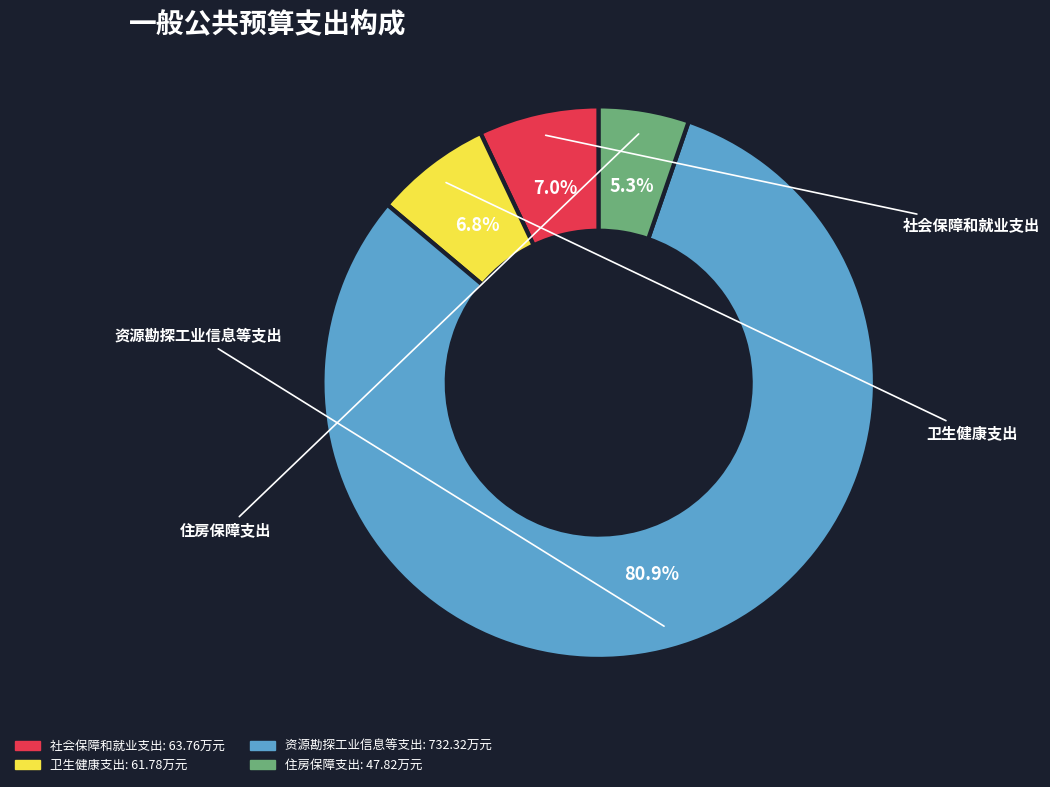

What percentage is the 资源勘探工业信息等支出 slice, to the nearest percent?

81%